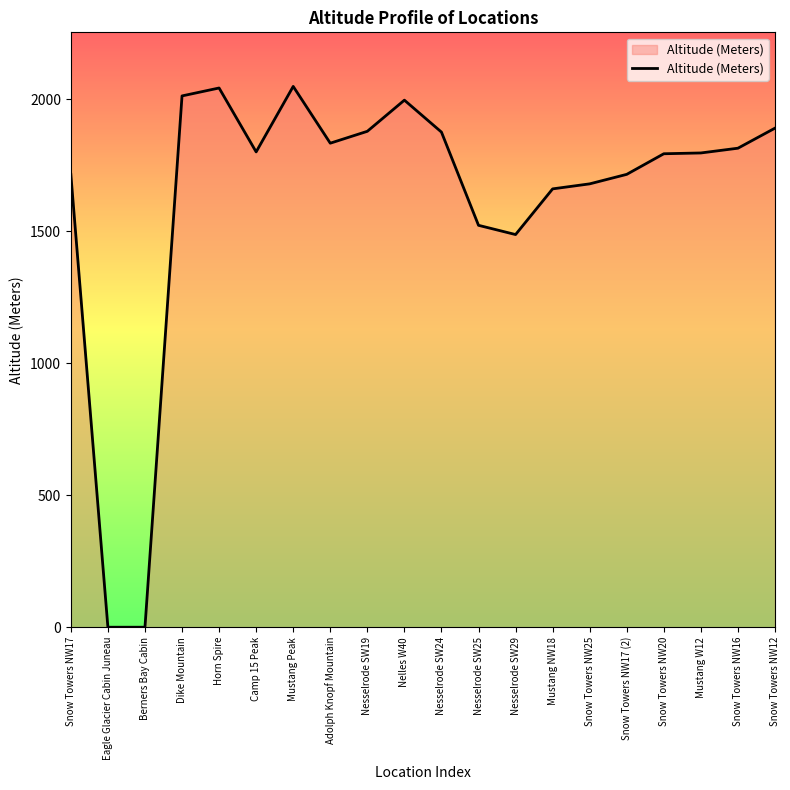

The value at Berners Bay Cabin is 0. True or false?

True